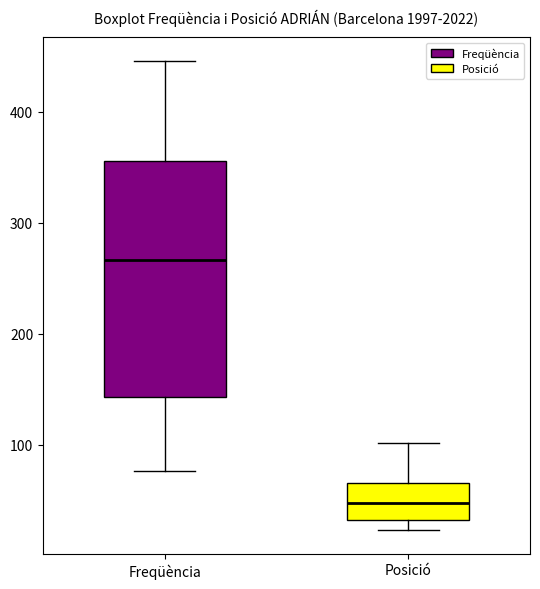

Where does the median line of the box for Freqüència sit on the y-axis? The values are not printed on the chart, so give them approximately, as read against the axis.

270